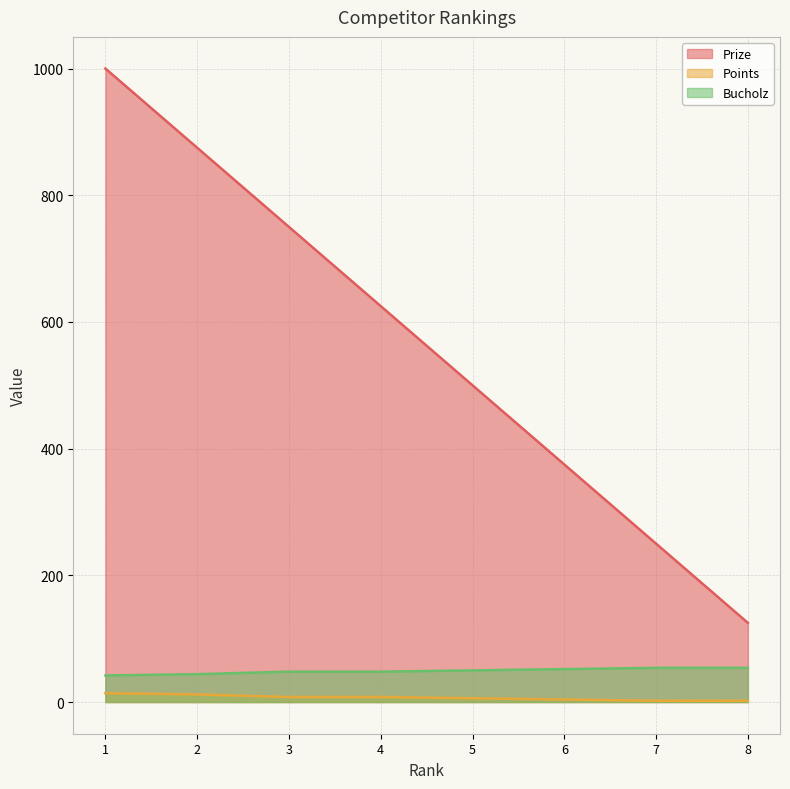

At 5, list the series in order from largest to smallest.

Prize, Bucholz, Points